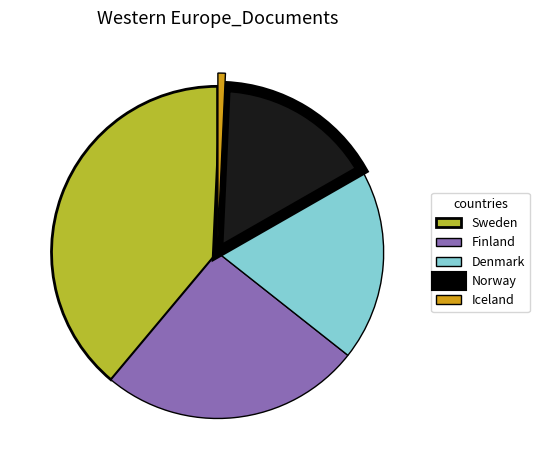

Rank the categories by value from lowest to highest.

Iceland, Norway, Denmark, Finland, Sweden